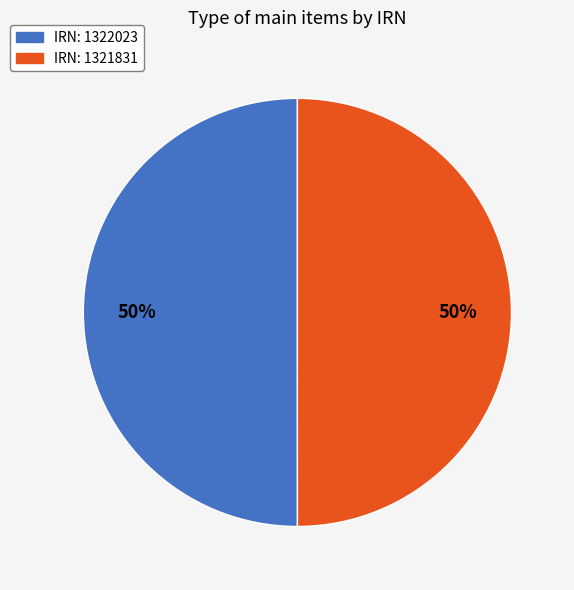

Count the number of slices in the pie.

2